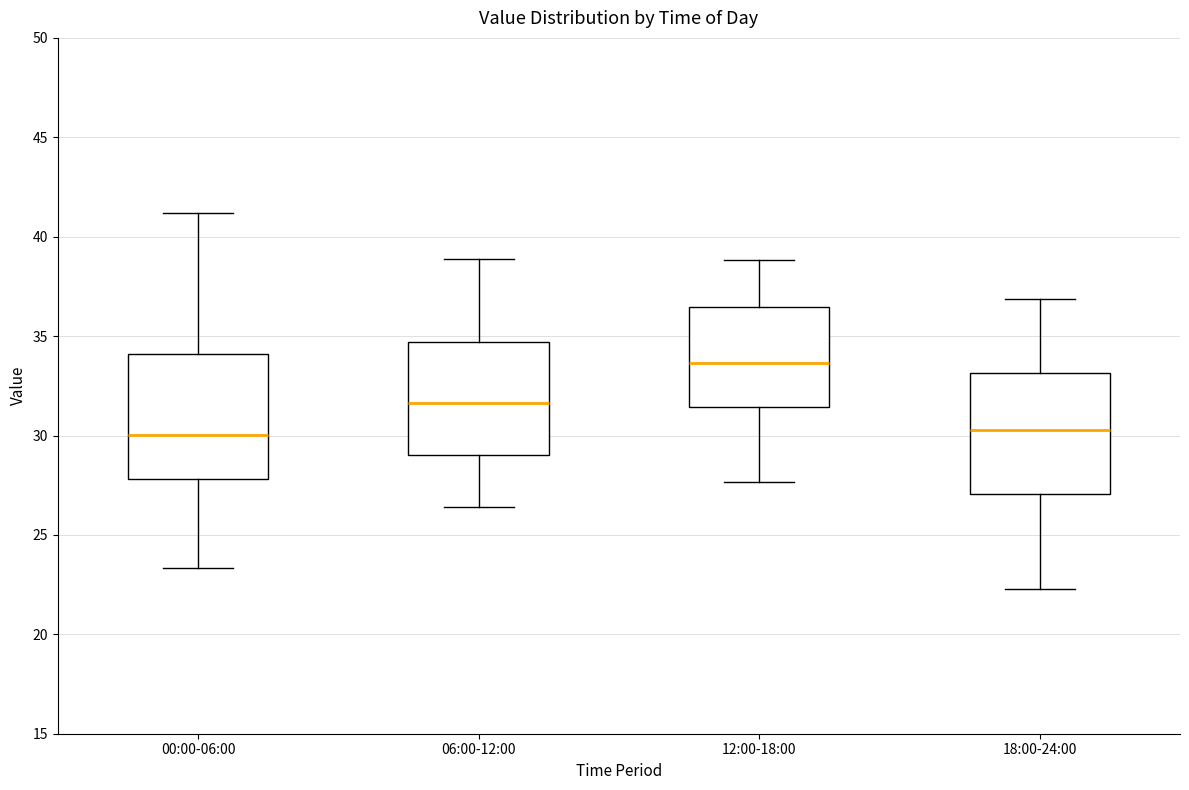

Reading left to right, transcribe this box plot: for each box, give where its median line is, the range the box spans, and where its two whiskers end, as read against the y-axis. The values are not printed on the chart, so give them approximately, as read against the axis.

00:00-06:00: median 30.0, box 28.0 to 34.0, whiskers 23.5 to 41.0
06:00-12:00: median 31.5, box 29.0 to 34.5, whiskers 26.5 to 39.0
12:00-18:00: median 33.5, box 31.5 to 36.5, whiskers 27.5 to 39.0
18:00-24:00: median 30.5, box 27.0 to 33.0, whiskers 22.5 to 37.0